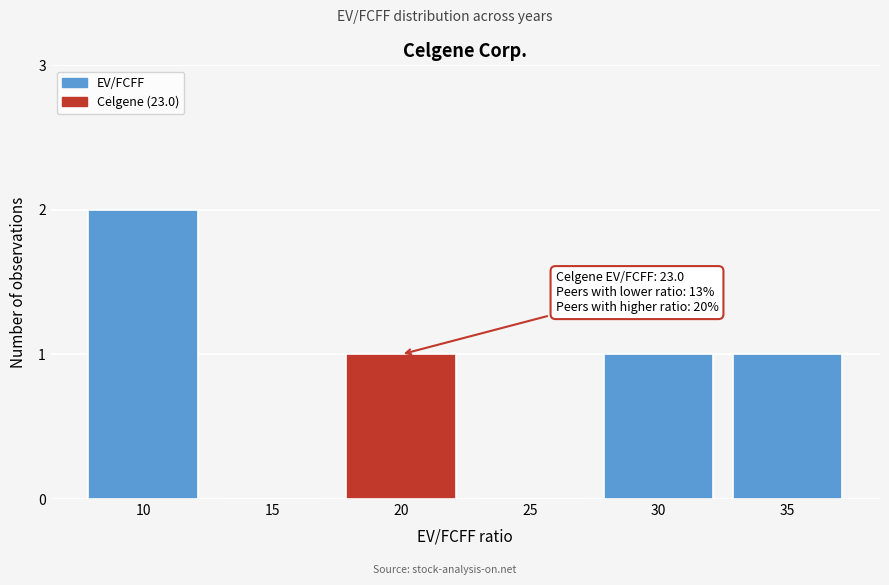

Reading right to left, list all the values displayed in this chart.

35=1	30=1	25=0	20=1	15=0	10=2